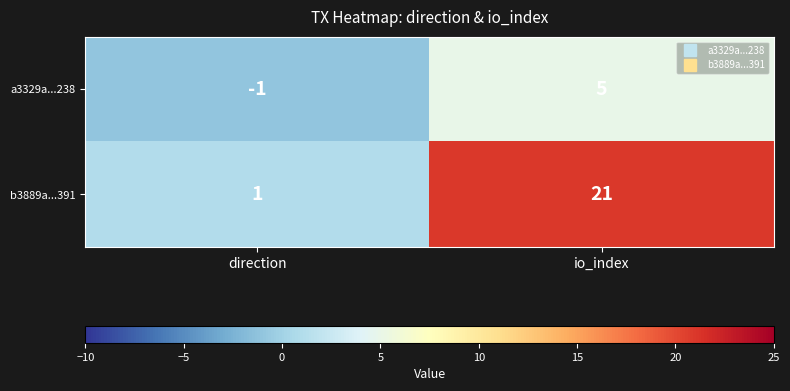

Reading left to right, transcribe all the data shown in this chart.

a3329a...238: -1	5
b3889a...391: 1	21